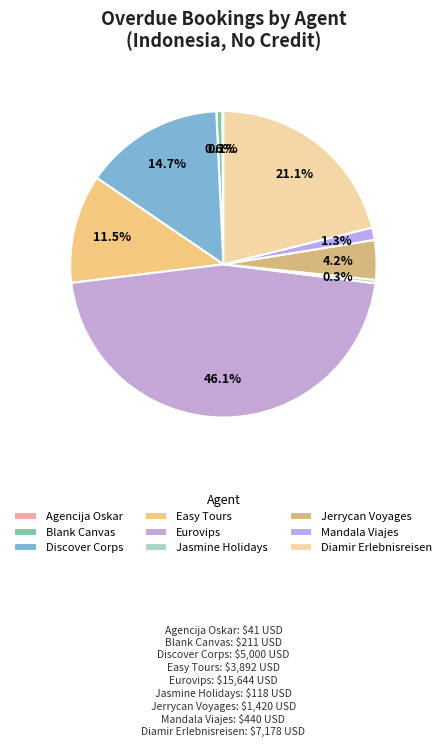

Does Easy Tours represent more than half of the total?

No